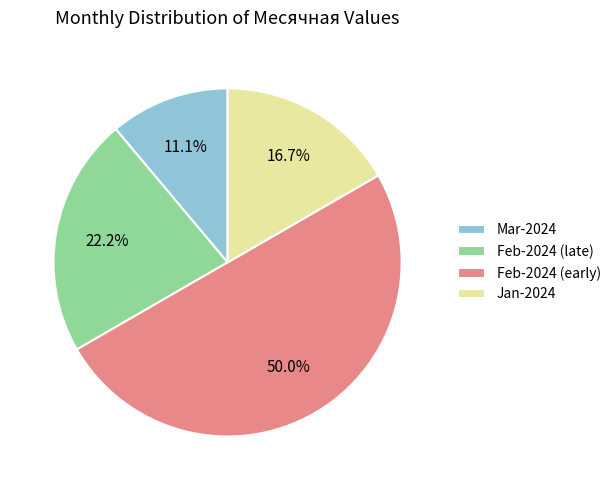

Is Mar-2024 the majority of the pie?

No